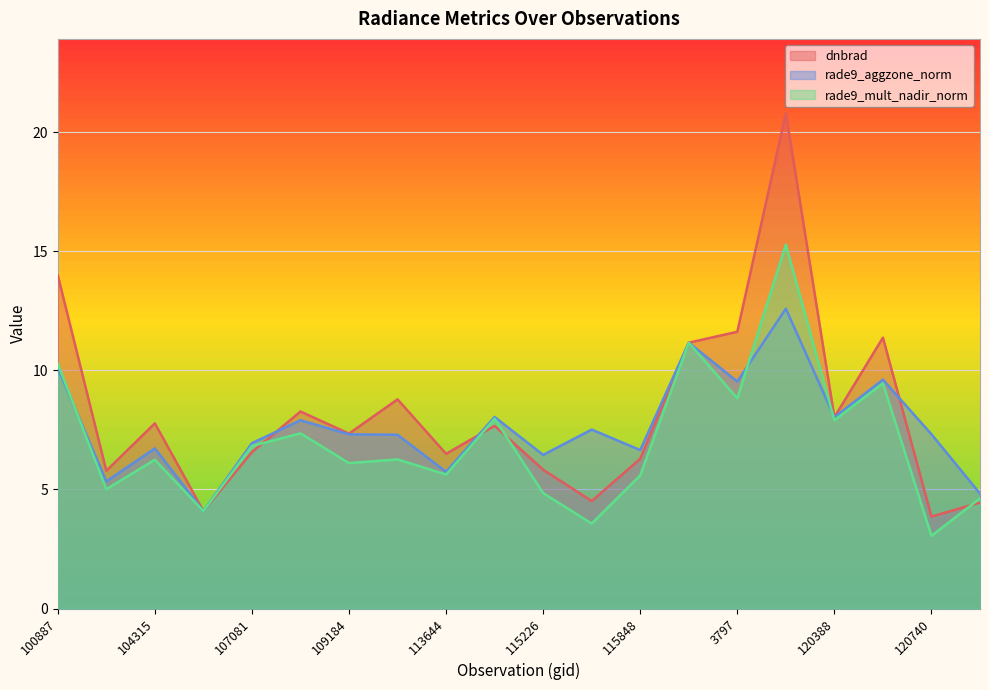

Which category has the lowest value in the dnbrad series?

120740